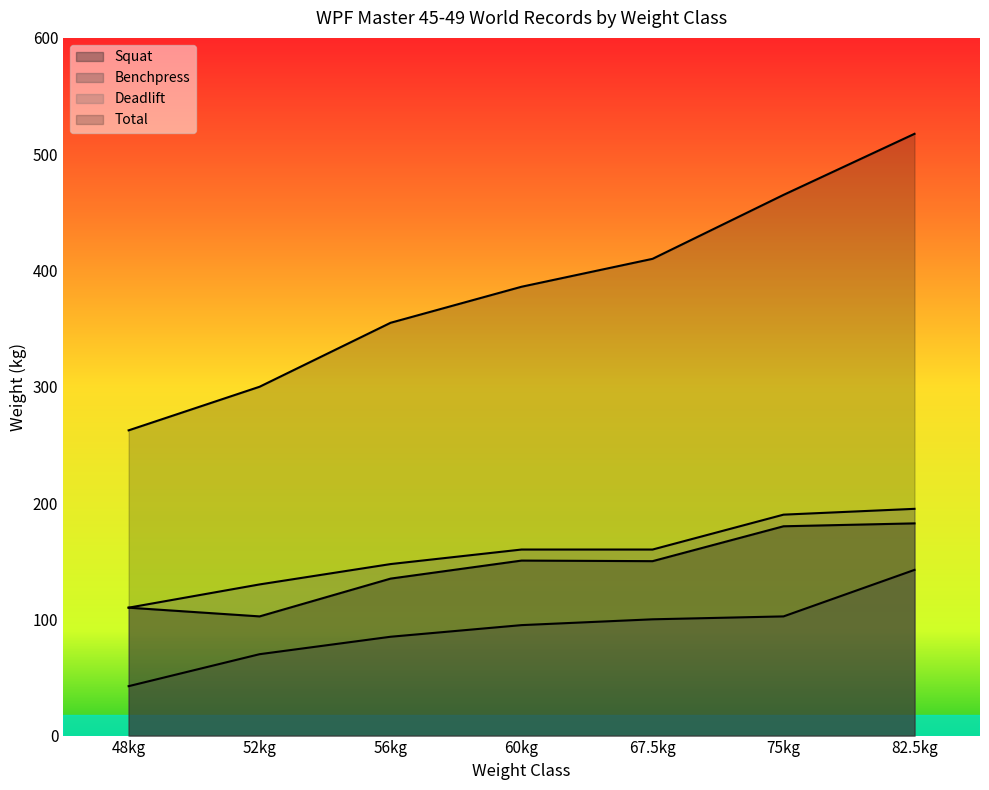

What position from the left is 48kg?

1